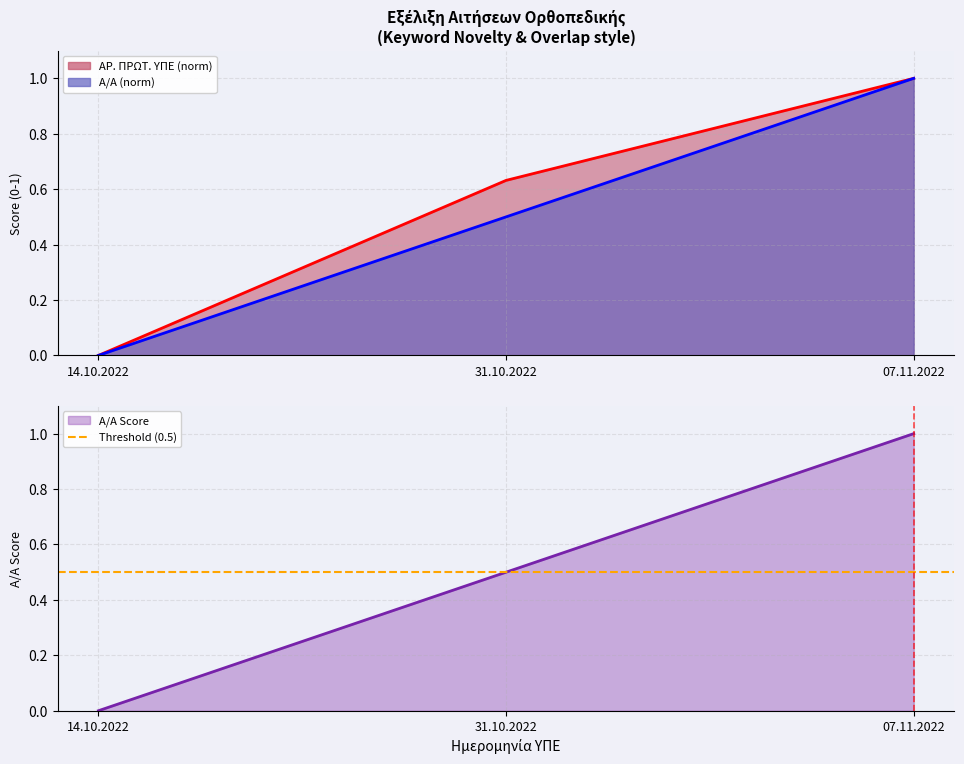

How many data points does each series have?

3